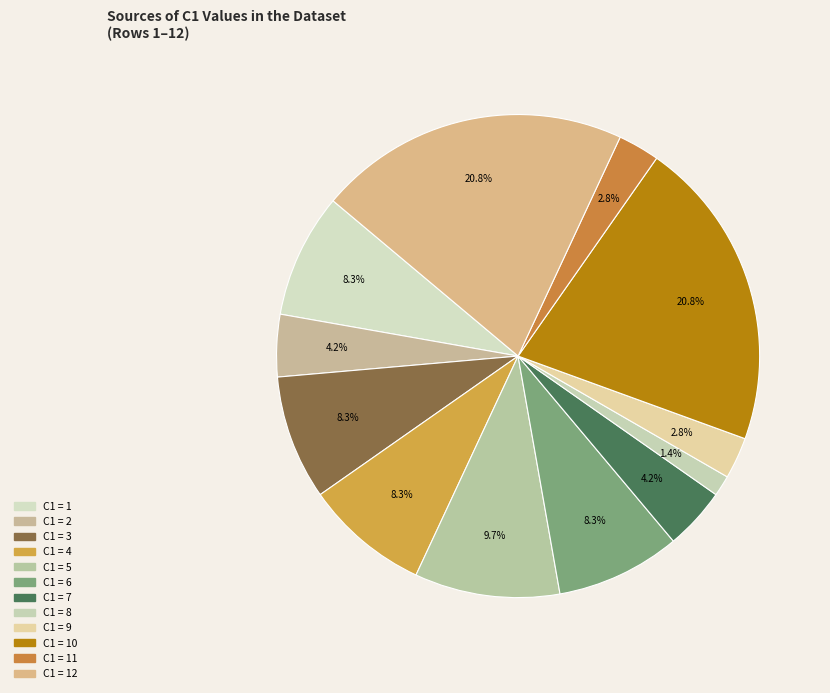

How many slices are in this pie chart?

12